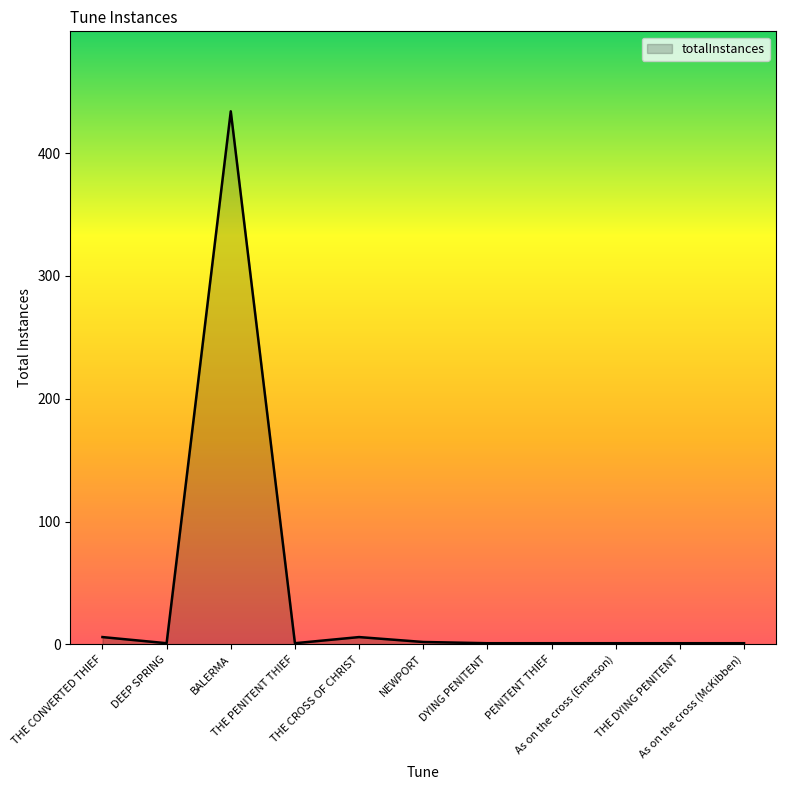

What is the maximum value shown in the chart?

434